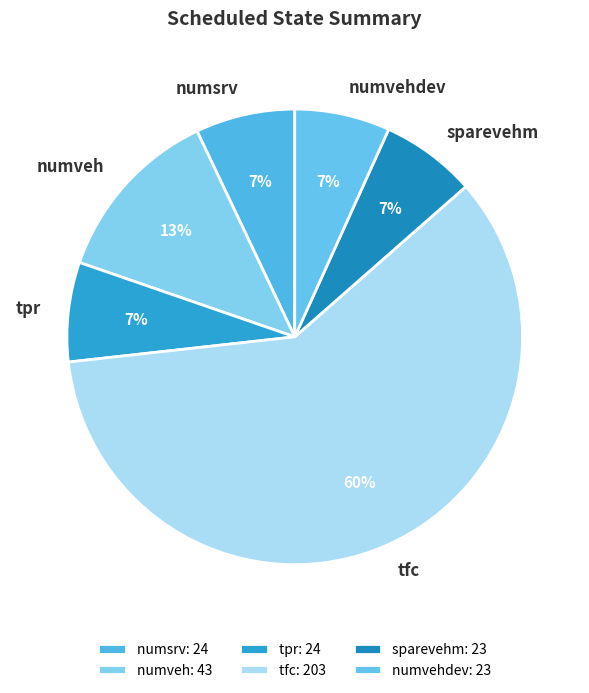

The tfc slice represents 60% of the pie. True or false?

True